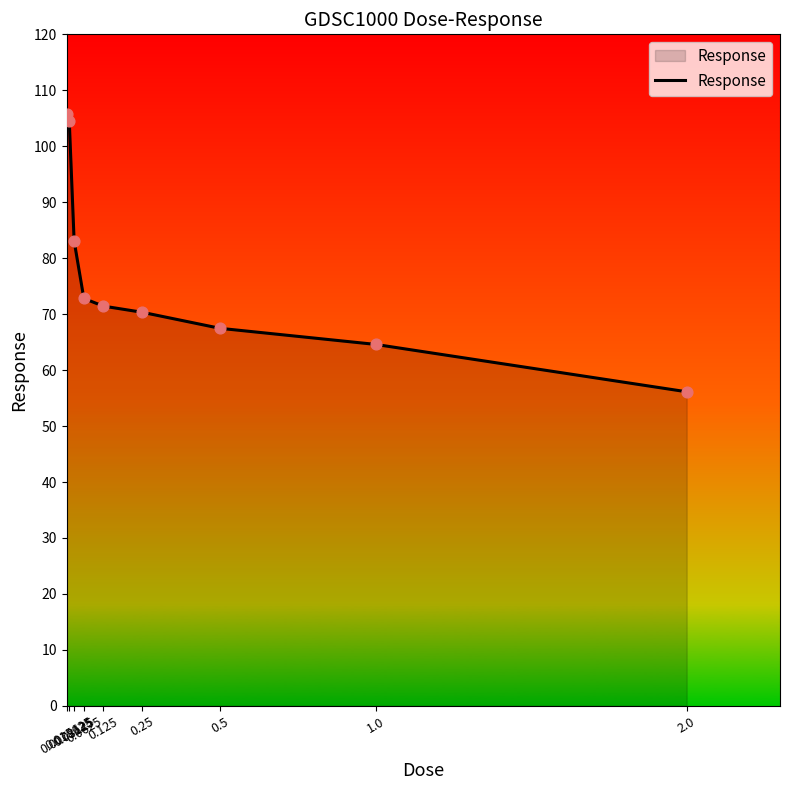

Approximately how many times larger is the value at 0.0625 compared to 0.25?

1.0